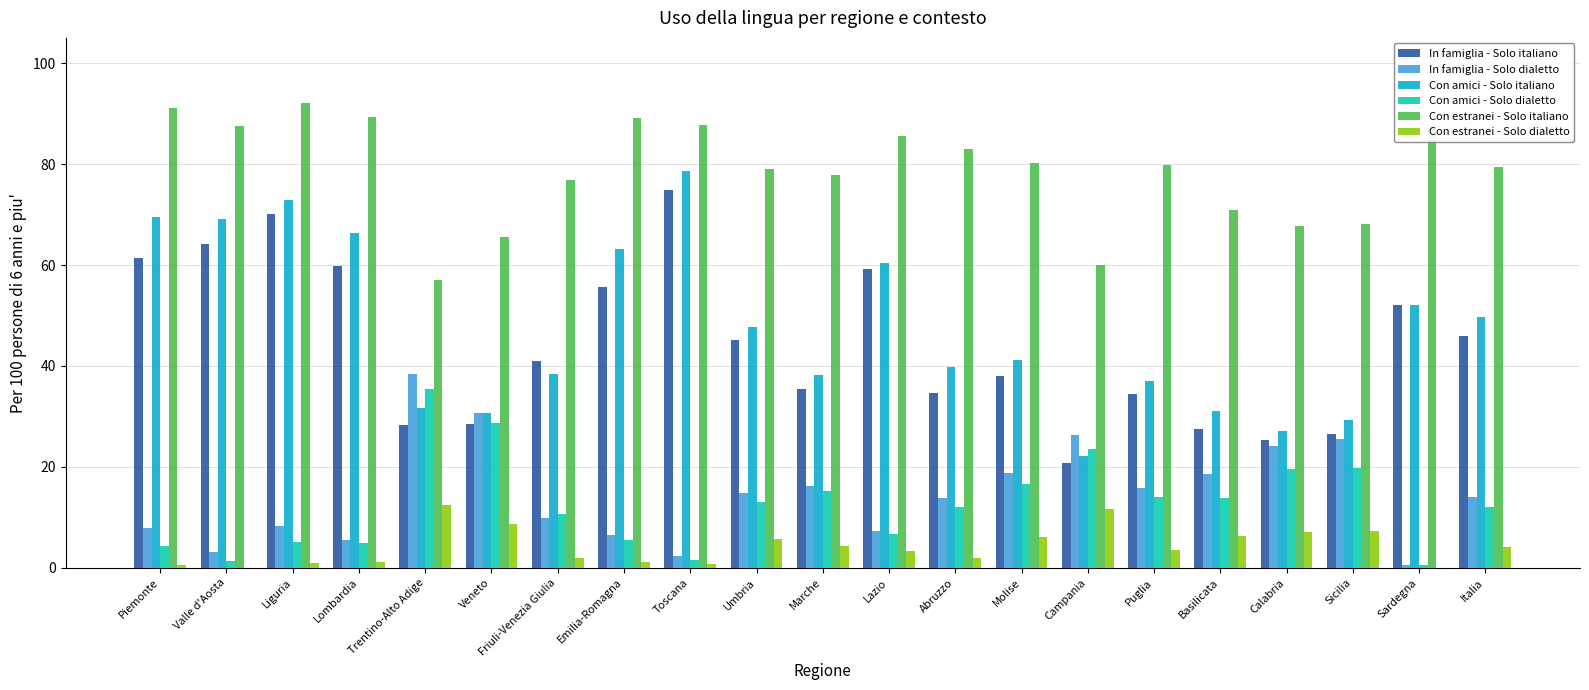

What is the total value across all series at Marche?

187.3